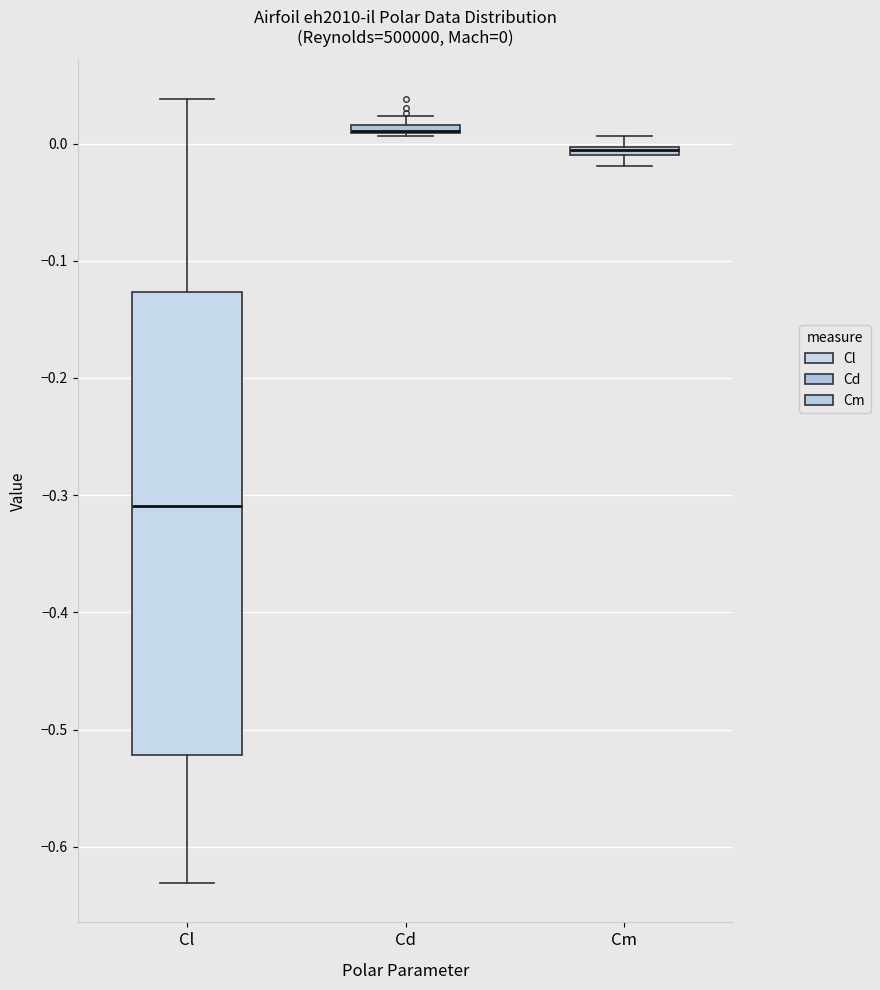

Comparing the boxes themselves (not the whiskers), which one is the tallest?

Cl